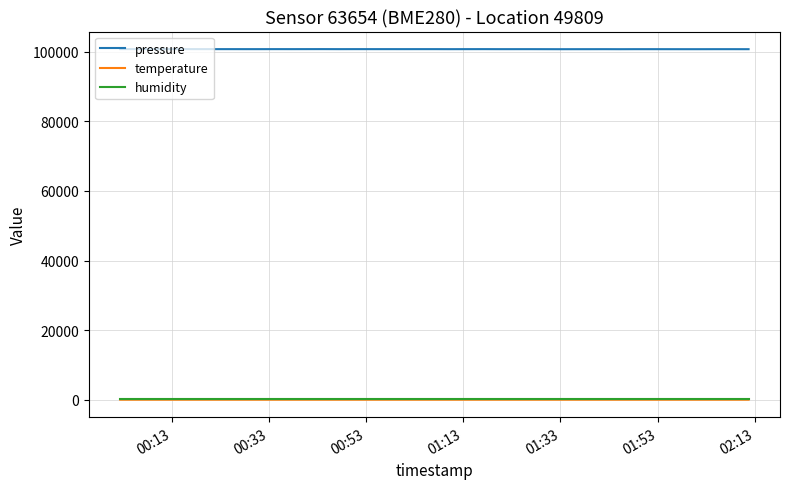

What is the difference between the second highest and second lowest values in the pressure series?

38.6